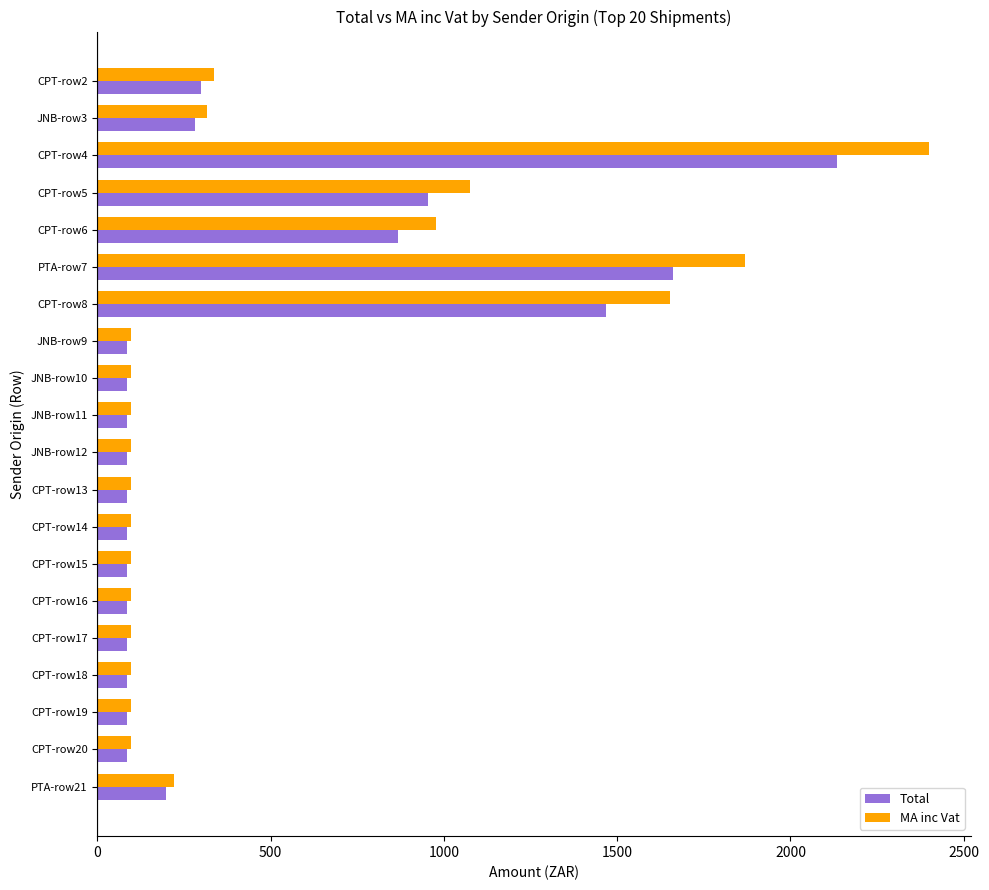

What is the sum of the Total values at CPT-row5 and CPT-row17?

1040.6